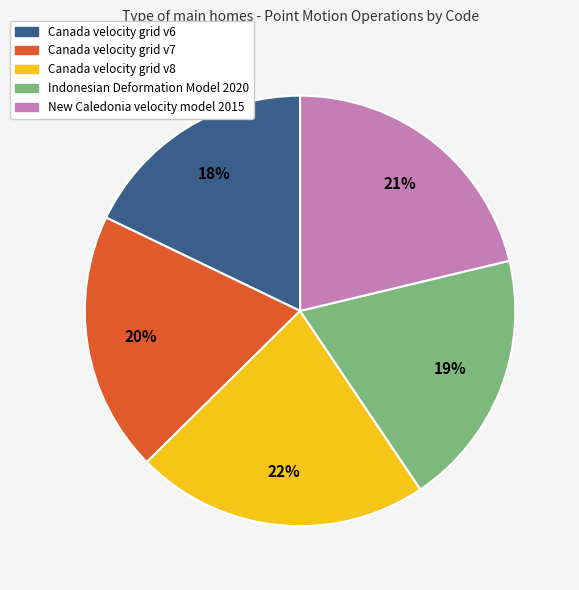

Is the sum of Canada velocity grid v6 and Canada velocity grid v8 greater than half?

No